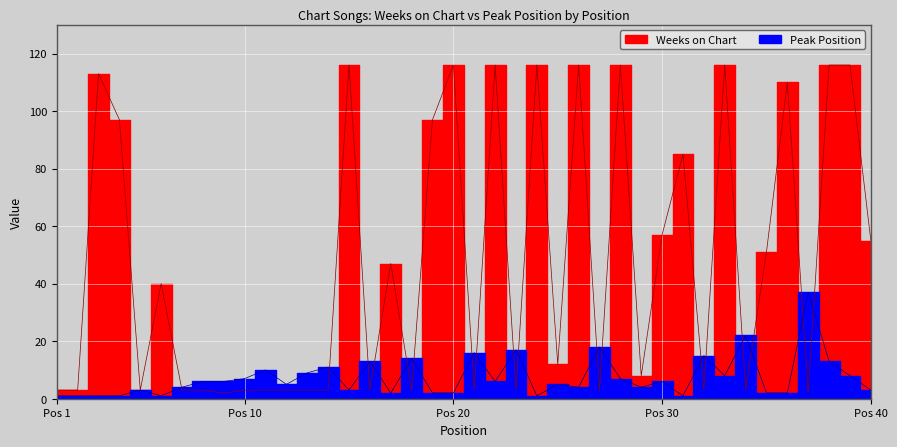

What is the value of the Peak Position point at the 39th from the left?

8